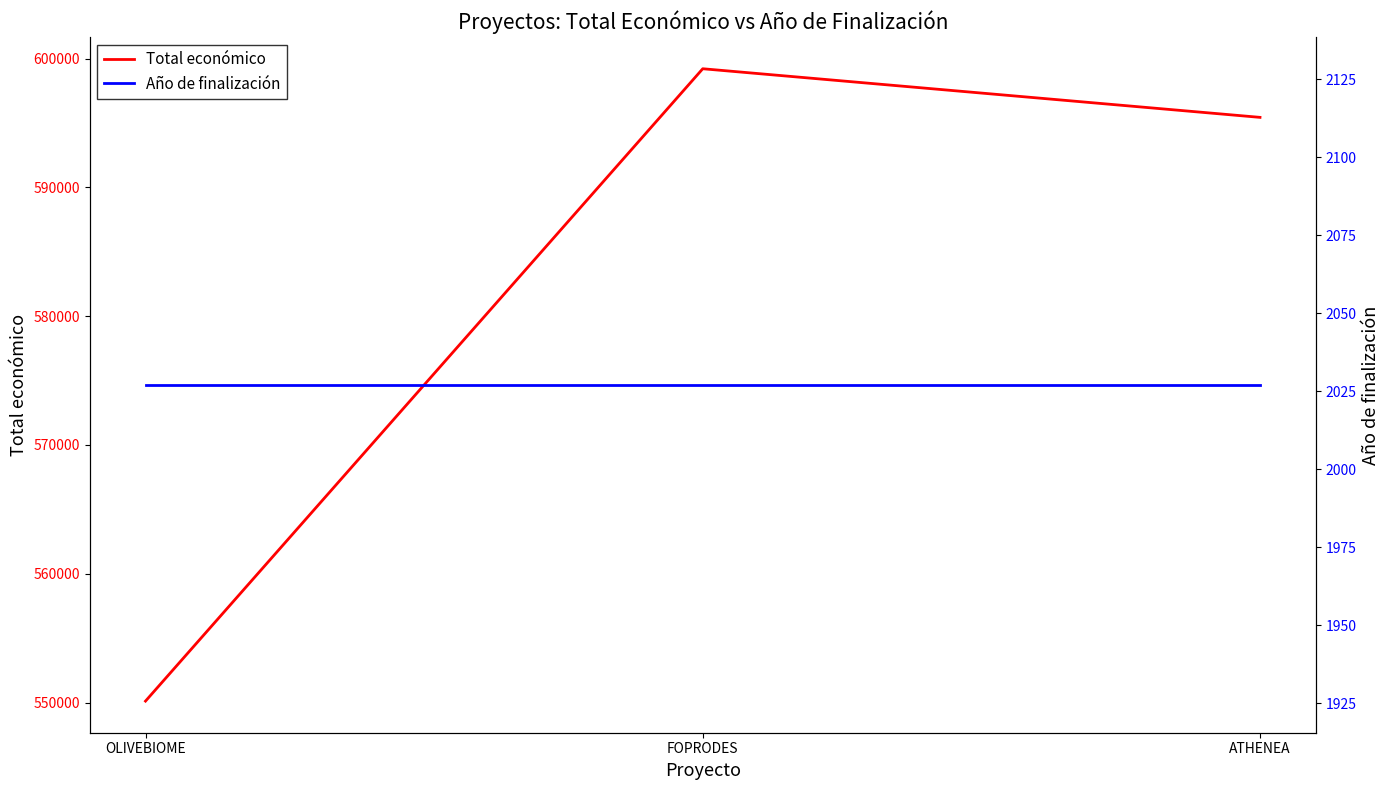

Reading left to right, what are all the values shown in this chart?

Total económico: 550111	599211	595436
Año de finalización: 2027	2027	2027